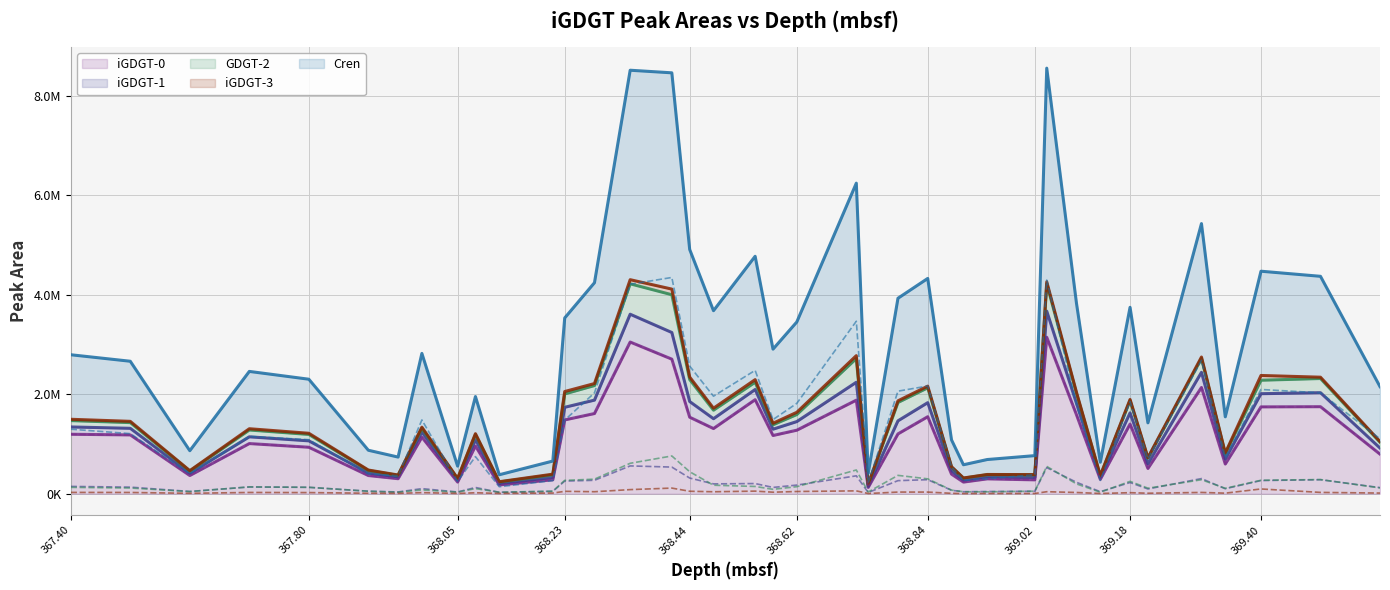

Reading left to right, transcribe all the data shown in this chart.

iGDGT-0: 1196101	1182821	366248	1008841	934808	365897	302114	1137348	234094	960233	176499	280636	1484285	1612670	3050841	2706775	1538871	1310841	1891484	1171194	1277626	1882070	126893	1203224	1549085	393401	233902	299247	278976	3147392	1587122	289530	1400785	508052	2137280	596985	1746675	1750312	795773
iGDGT-1: 146920	132656	45602	135744	128811	51338	35435	102555	35184	125712	28151	48836	253910	270066	559241	535961	315437	198162	204682	126581	173691	360041	25039	263079	282390	69506	39546	44130	49432	524832	229890	40916	225321	95857	304636	100727	265211	281826	123035
GDGT-2: 127885	114742	43387	137266	129079	49582	31846	76160	32790	102737	31004	50754	269097	292779	611897	759593	442395	171164	146080	88566	141503	477529	35052	369118	299000	72535	39567	38413	51169	549392	197531	30584	248977	111446	281256	108563	270882	284913	116679
iGDGT-3: 26434	25494	8685	25492	23121	9920	6898	22556	6079	19743	5855	13304	48100	40333	82747	113409	49553	39399	52255	30755	44759	57549	4435	33269	33050	8341	3478	5319	5016	40457	24925	5243	21200	10275	25967	11608	95627	26609	13380
Cren: 1297869	1208716	401365	1152602	1087307	397811	360983	1483517	247091	746187	140166	263702	1479970	2028277	4212736	4349624	2566606	1961608	2481284	1490478	1817160	3469061	219237	2062834	2166526	539360	266083	300835	381856	4297277	1788837	267072	1853014	699883	2684005	728562	2096886	2029058	1104841